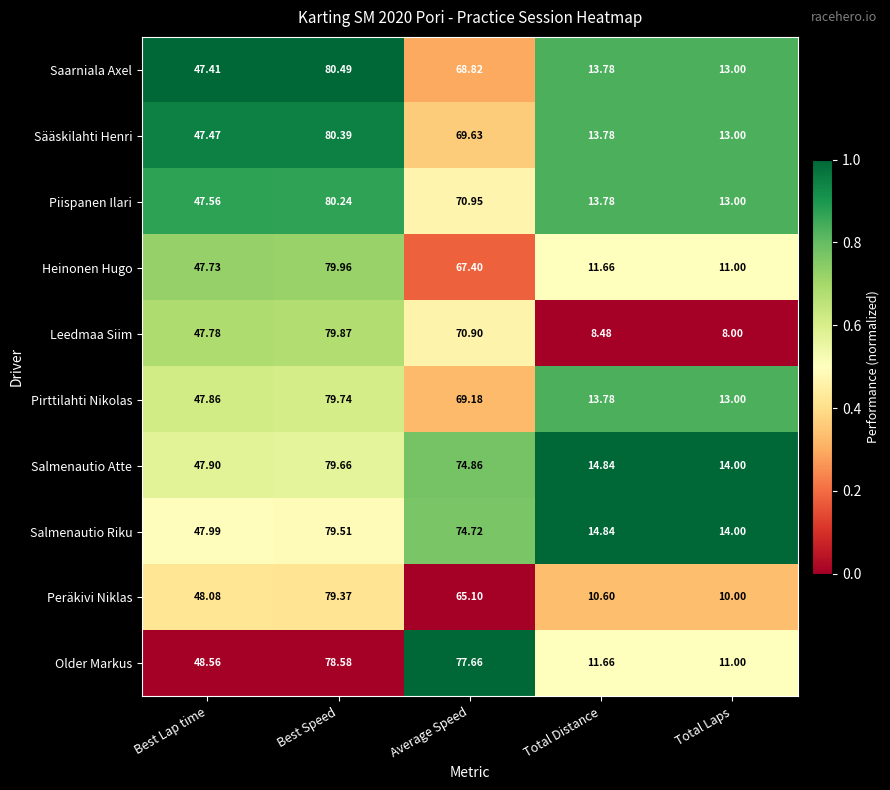

At which category is the sum across all series the highest?

Best Speed